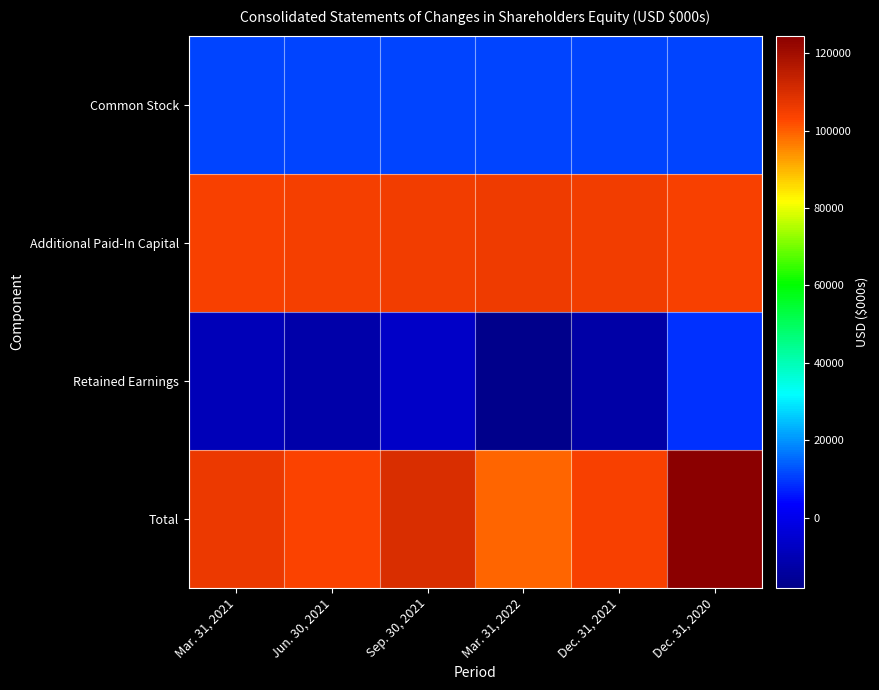

Which series changed the most between Mar. 31, 2021 and Dec. 31, 2020?

Retained Earnings